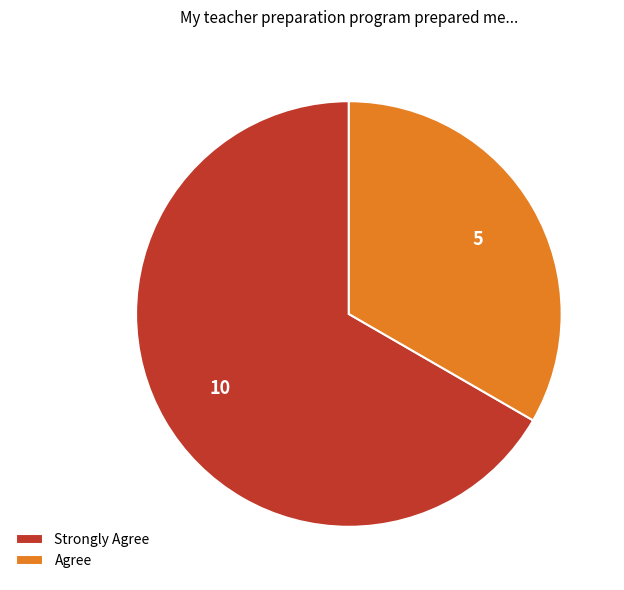

The Agree slice represents 47% of the pie. True or false?

False